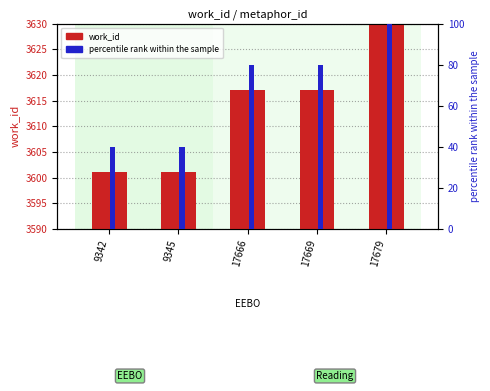

Is the value of percentile rank within the sample at 9345 greater than the value of work_id at 17679?

No